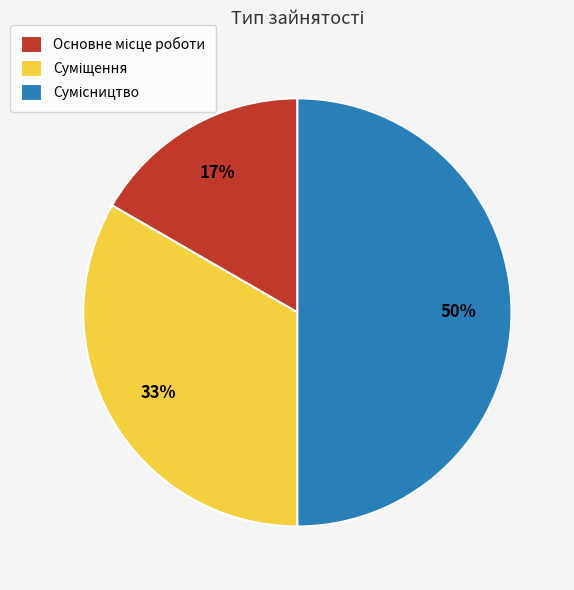

To the nearest percent, what is the average slice percentage?

33%